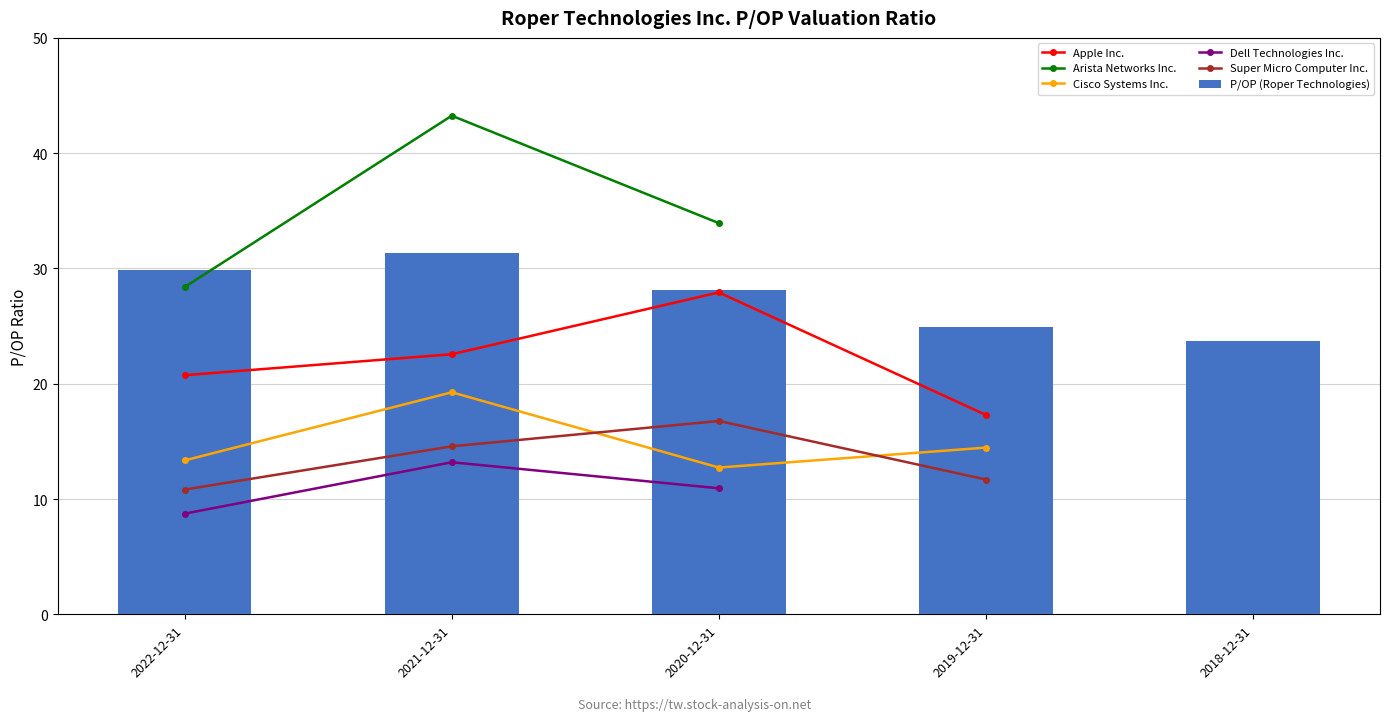

What is the value of the Arista Networks Inc. bar at the 3rd from the left?

33.9